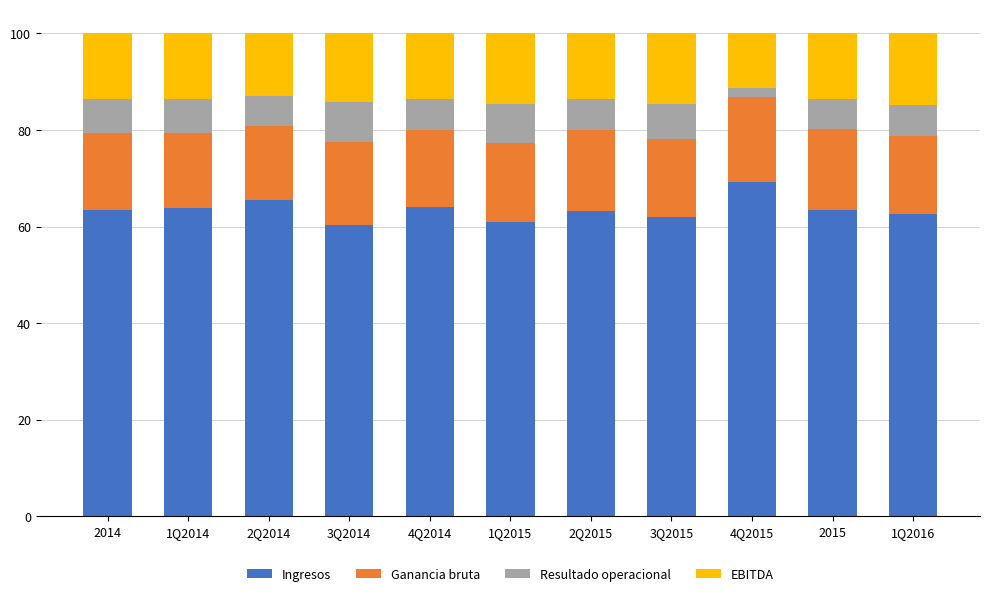

What is the maximum value for Ingresos?

69.2